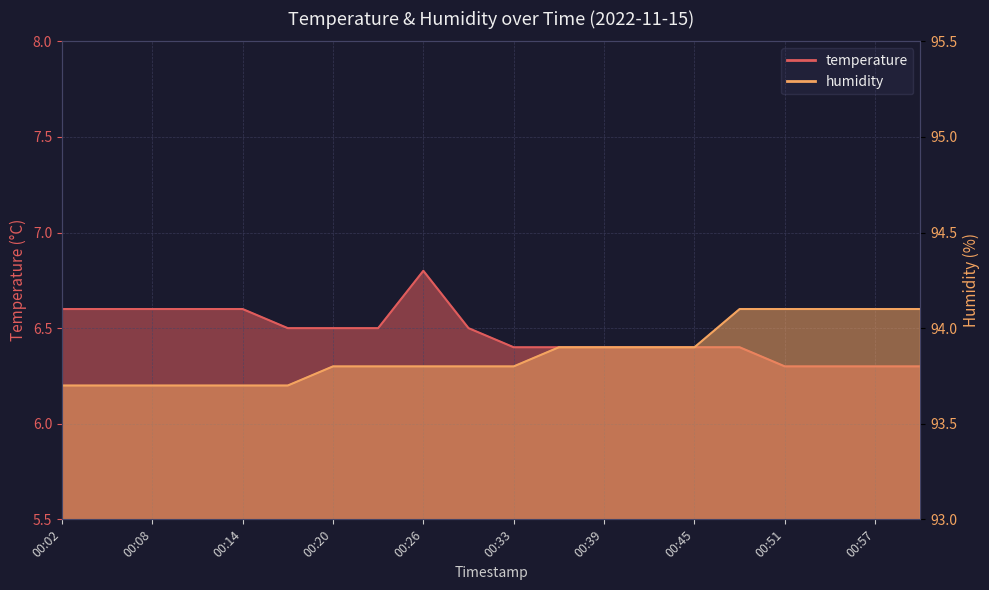

How many lines are shown in the chart?

2